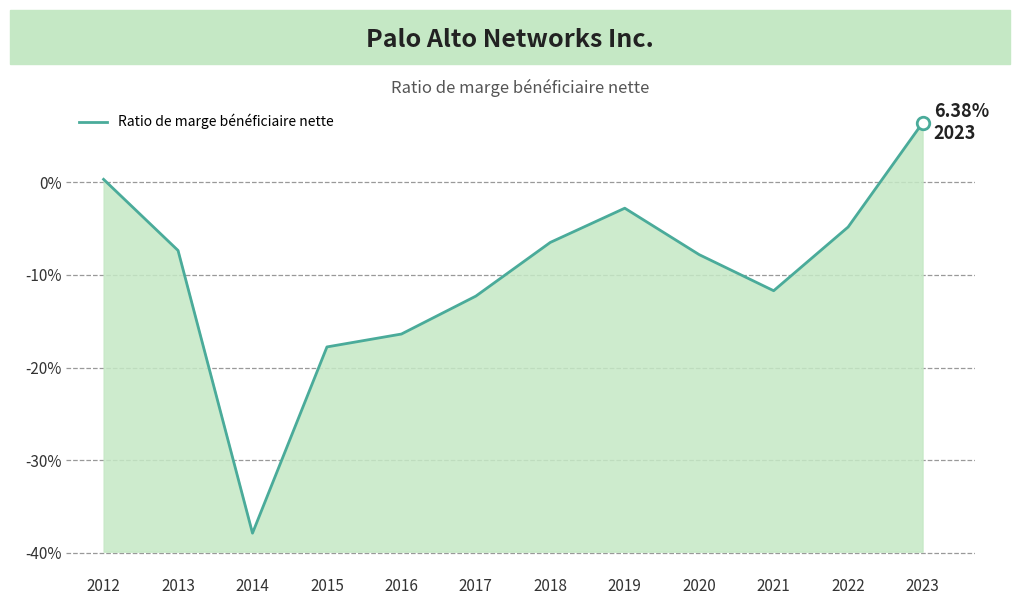

Reading left to right, extract all data points from this chart.

2012=0.0	2013=-0.1	2014=-0.4	2015=-0.2	2016=-0.2	2017=-0.1	2018=-0.1	2019=-0.0	2020=-0.1	2021=-0.1	2022=-0.0	2023=0.1